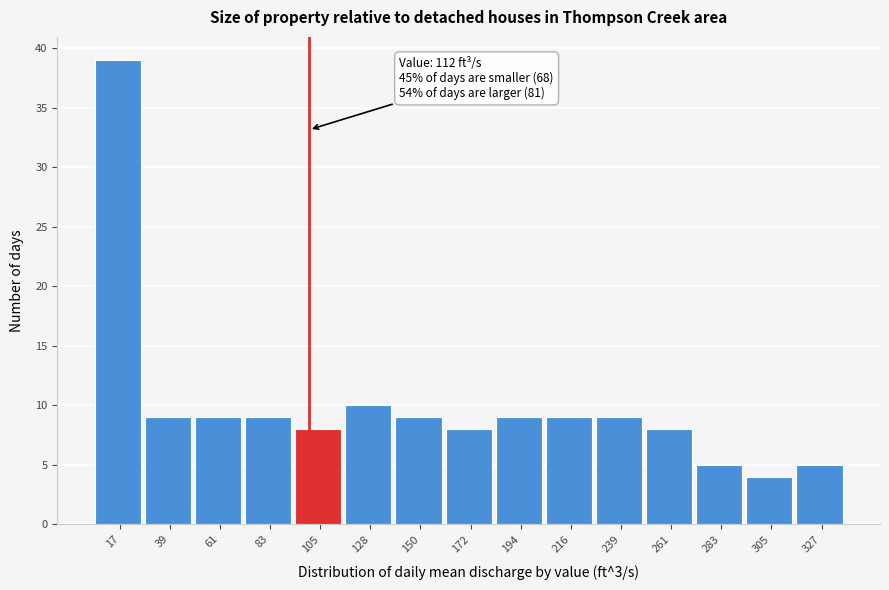

Reading left to right, what are all the values shown in this chart?

39	9	9	9	8	10	9	8	9	9	9	8	5	4	5